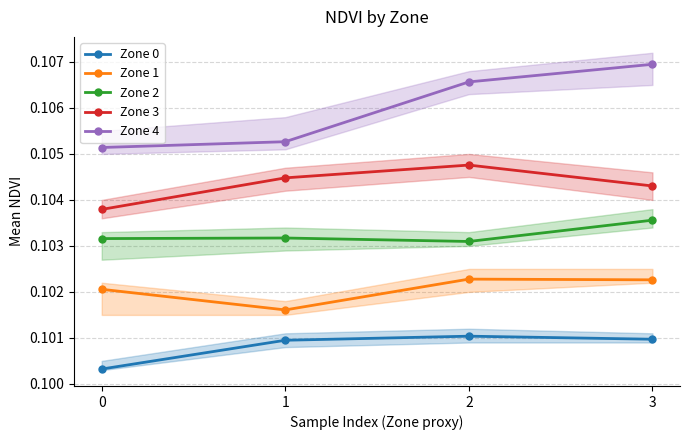

Between 1 and 2, which series saw the biggest shift?

Zone 4